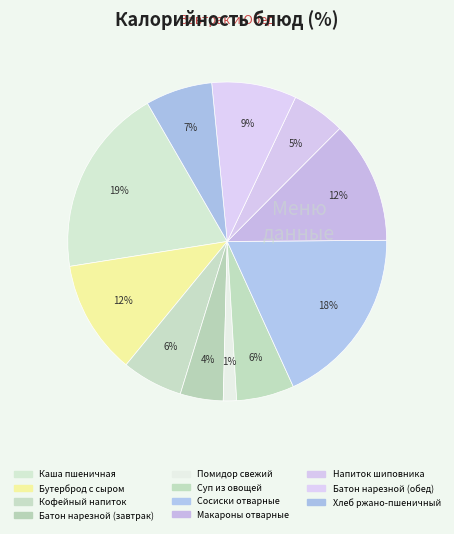

How many slices are in this pie chart?

11